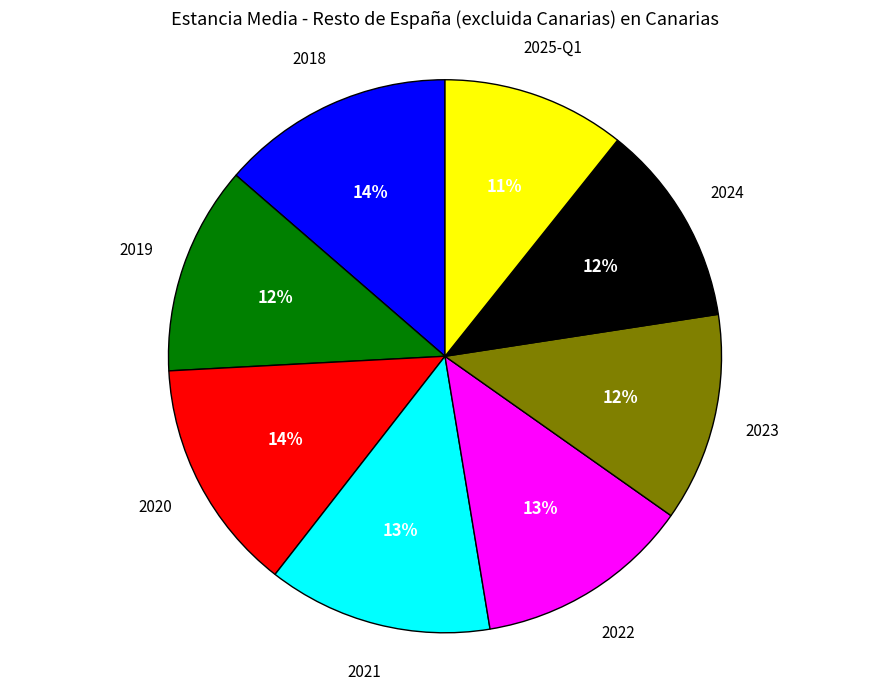

Is there a majority slice in this chart?

No